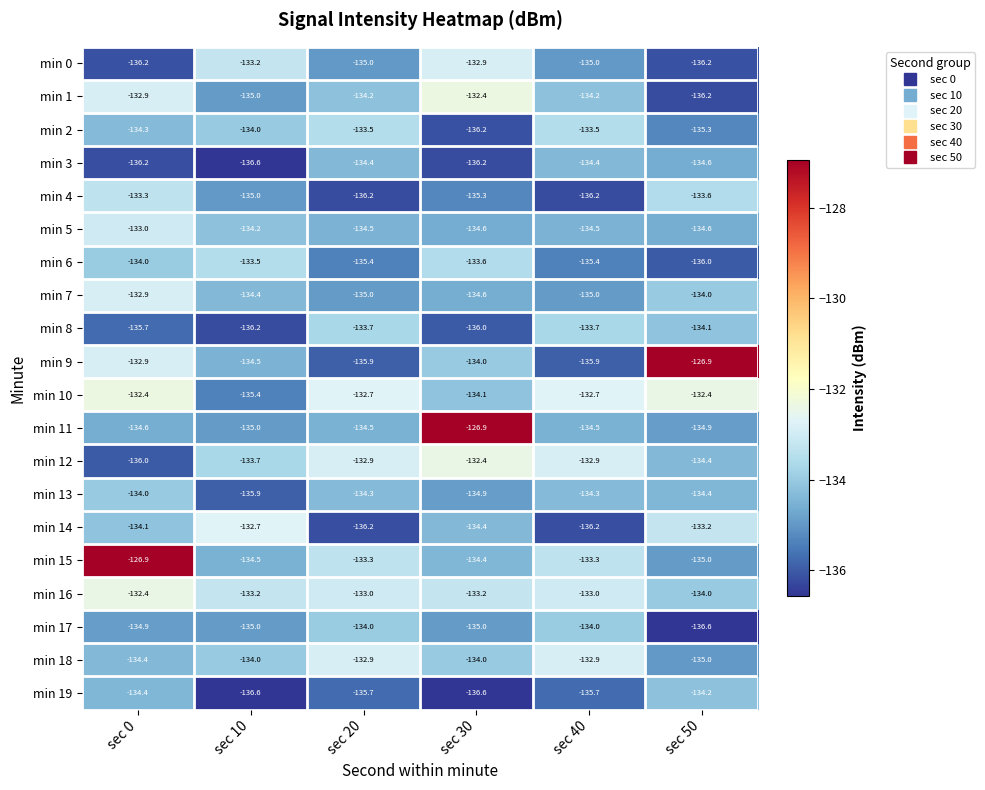

Which series has the largest range (max minus min)?

min 9